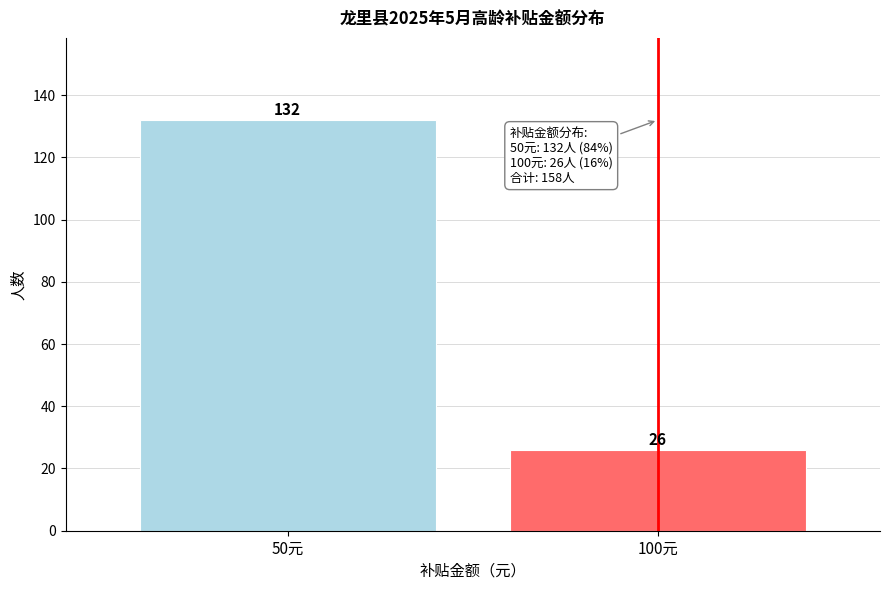

Reading right to left, extract all data points from this chart.

26	132